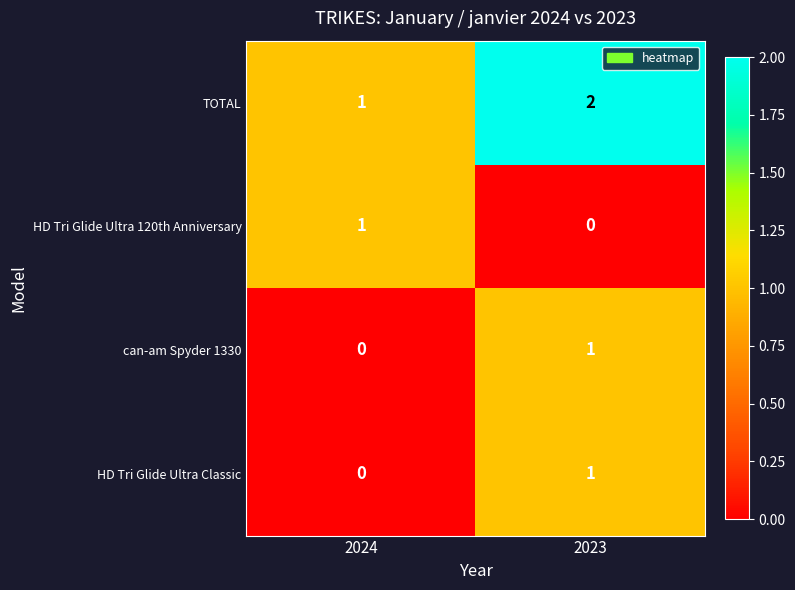

Count the number of data series in this chart.

4